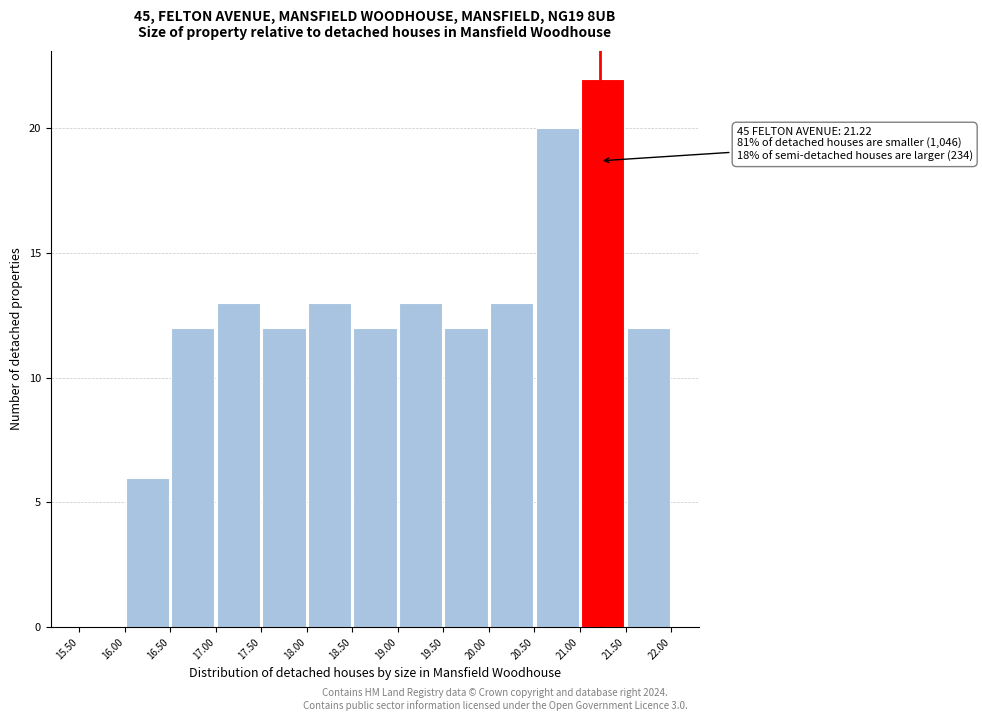

Which range on the x-axis has the tallest bar?

21.00 to 21.50